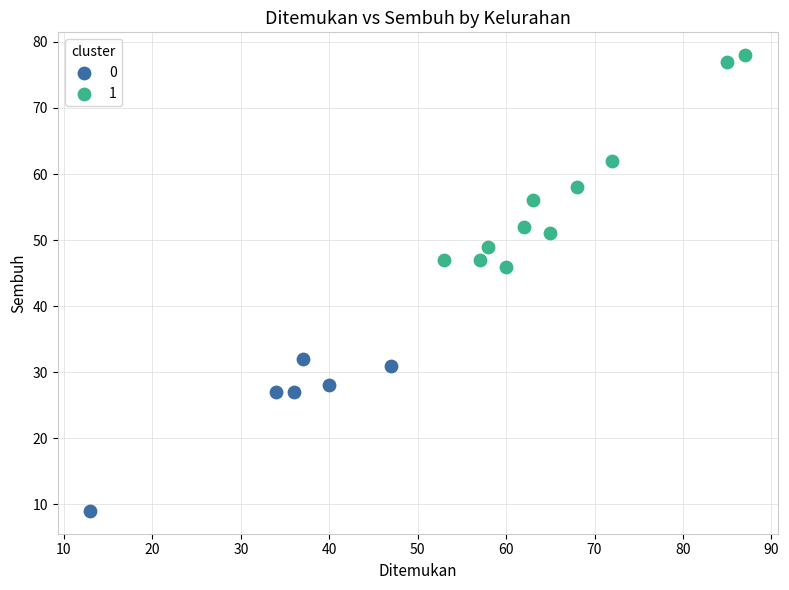

What are all the series names shown in the legend?

0, 1